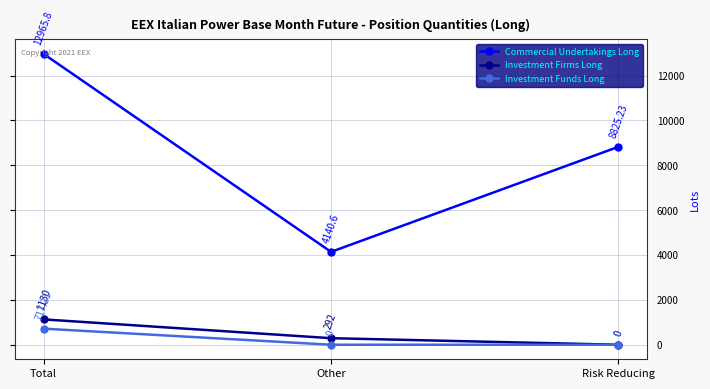

Which series has the widest spread of values?

Commercial Undertakings Long